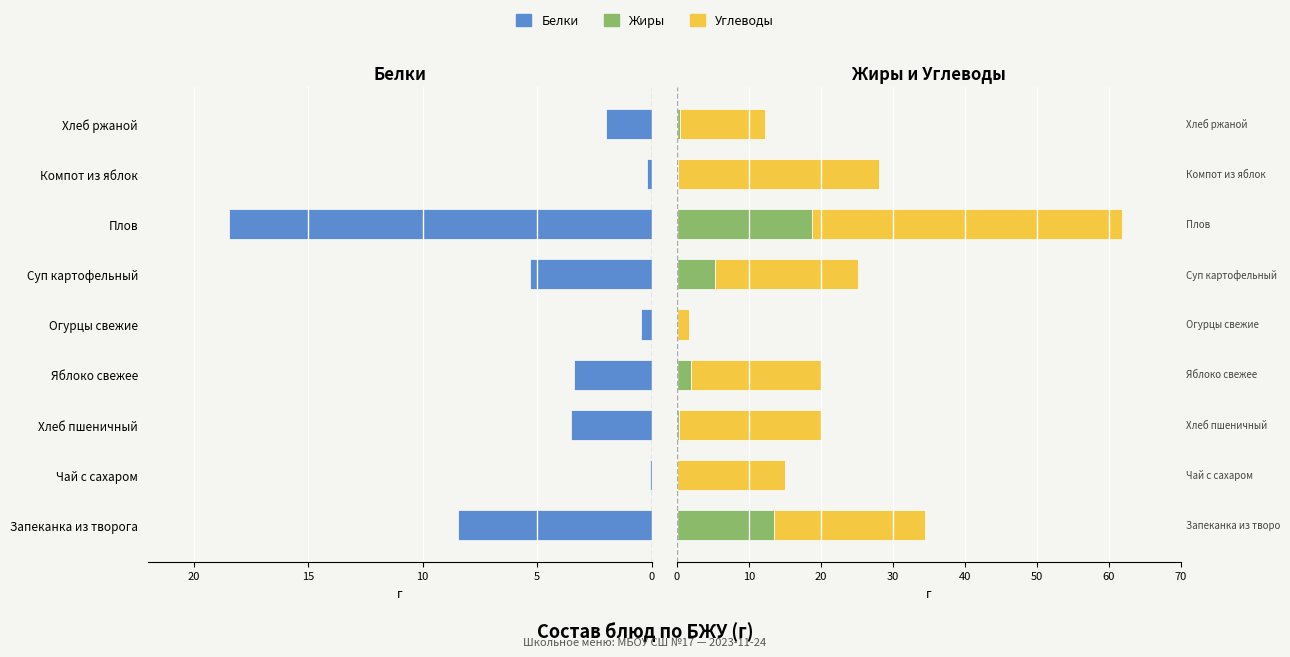

What is the difference between the Углеводы values at Огурцы свежие and Хлеб ржаной?

10.2